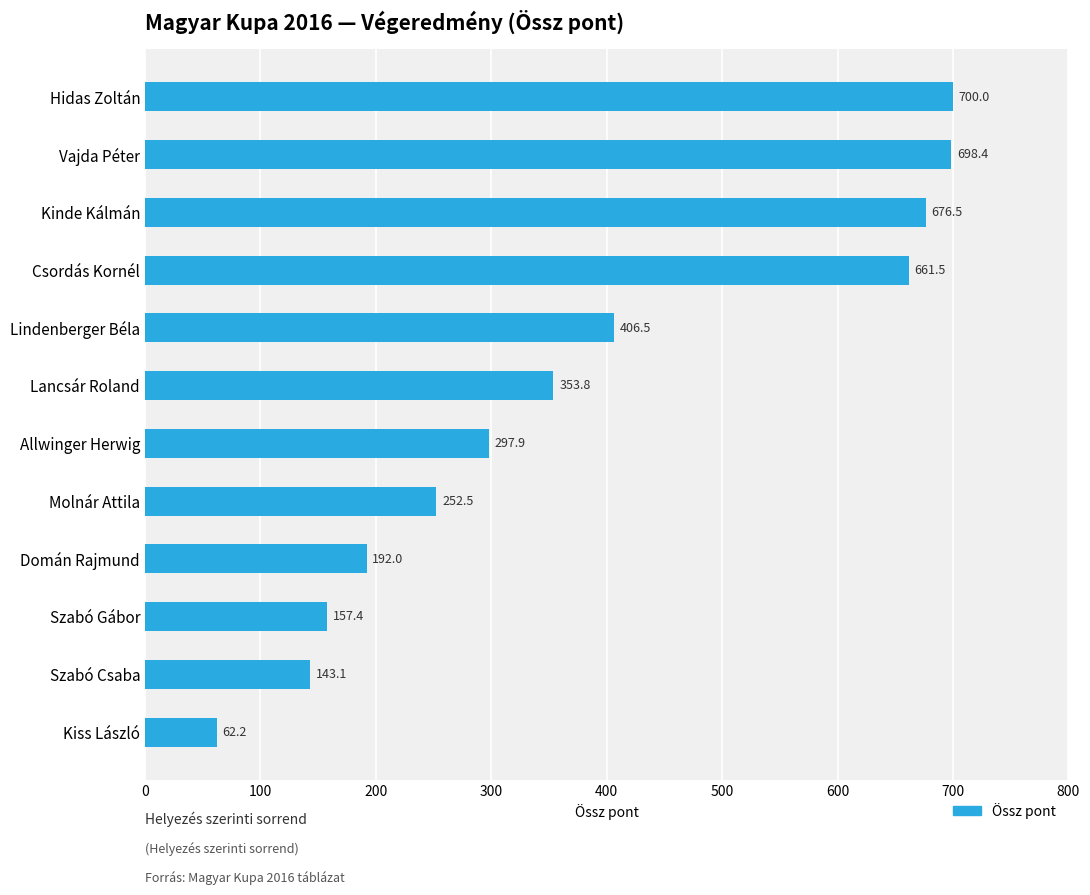

Is it true that the value at Allwinger Herwig is 297.9?

True